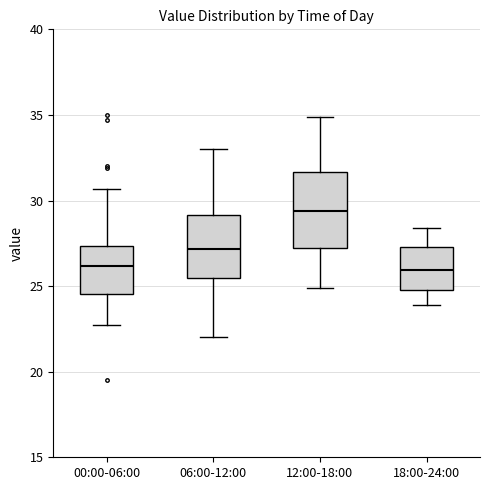

Comparing the boxes themselves (not the whiskers), which one is the tallest?

12:00-18:00